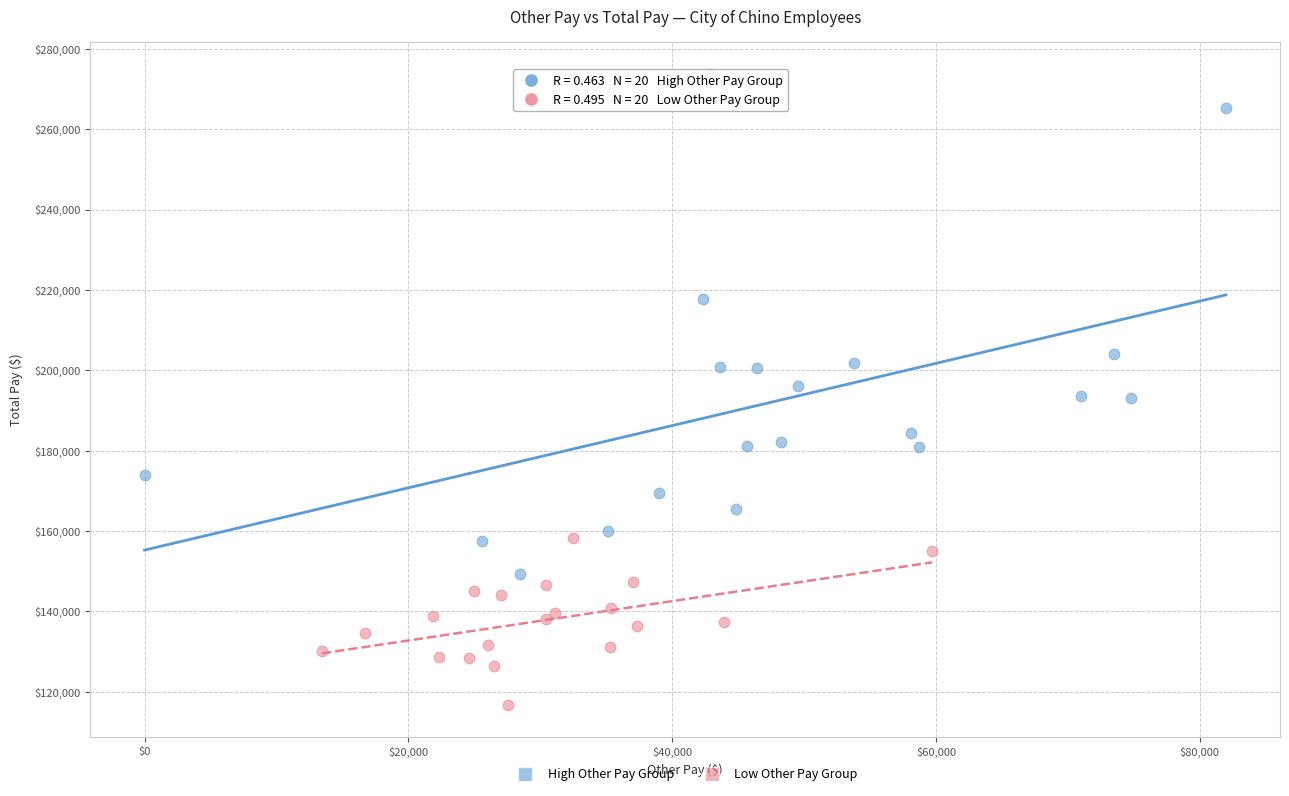

Which series has the widest spread of Y values?

High Other Pay Group